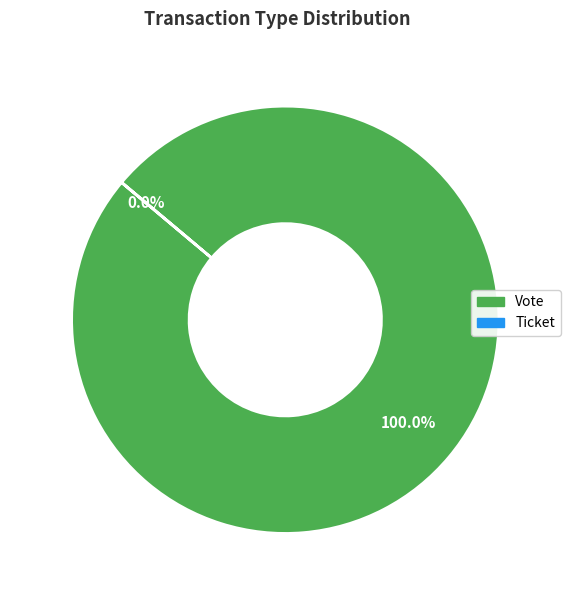

Is there any slice that represents more than half of the pie?

Yes